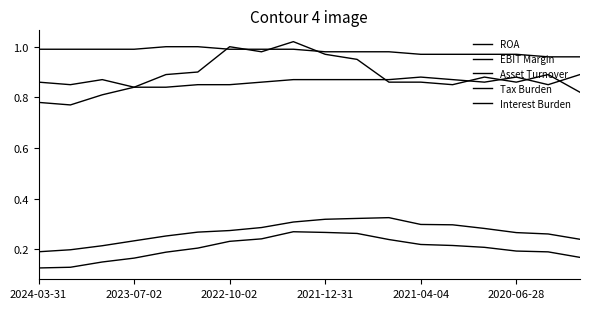

Is this an area chart (filled region under the line)?

No